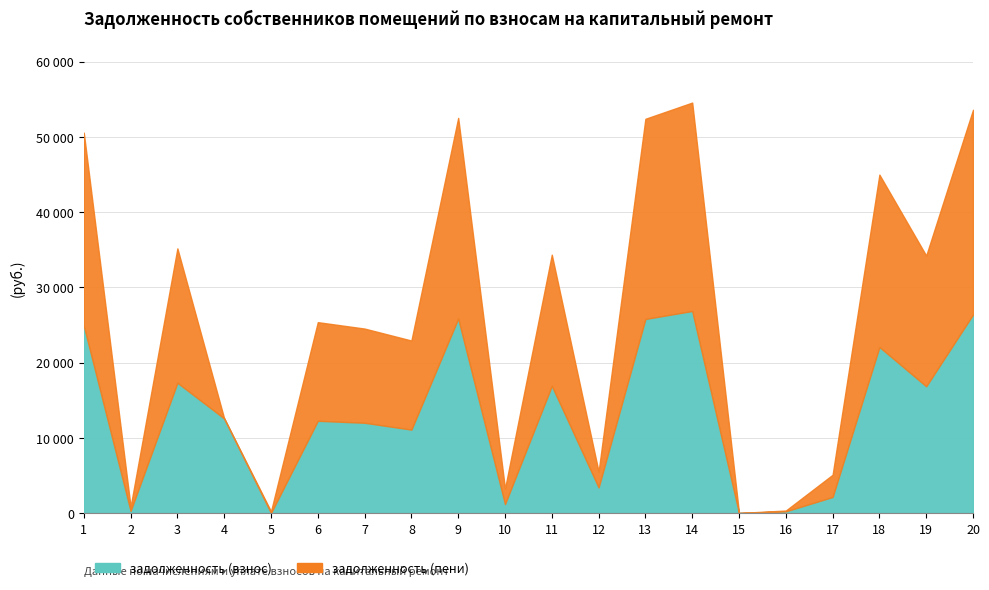

True or false: задолженность (пени) has a value of 22631.9 at 19.

False